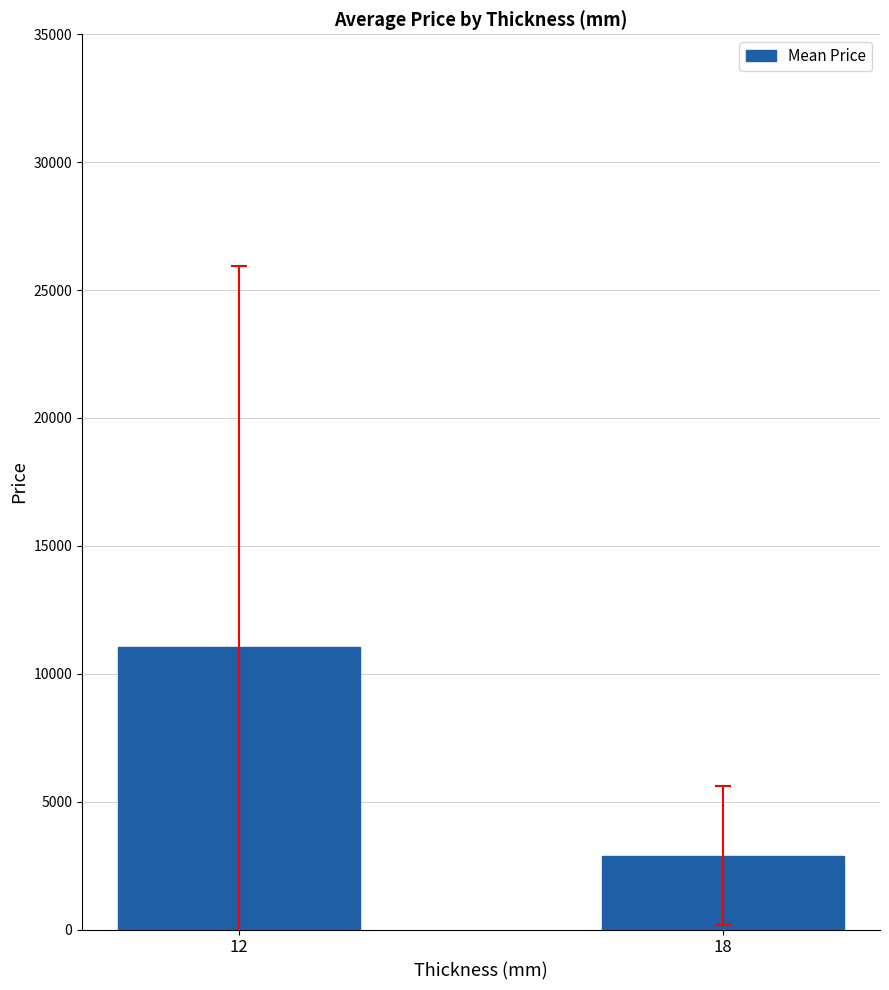

Reading left to right, what are all the values shown in this chart?

12=11054.1	18=2880.6